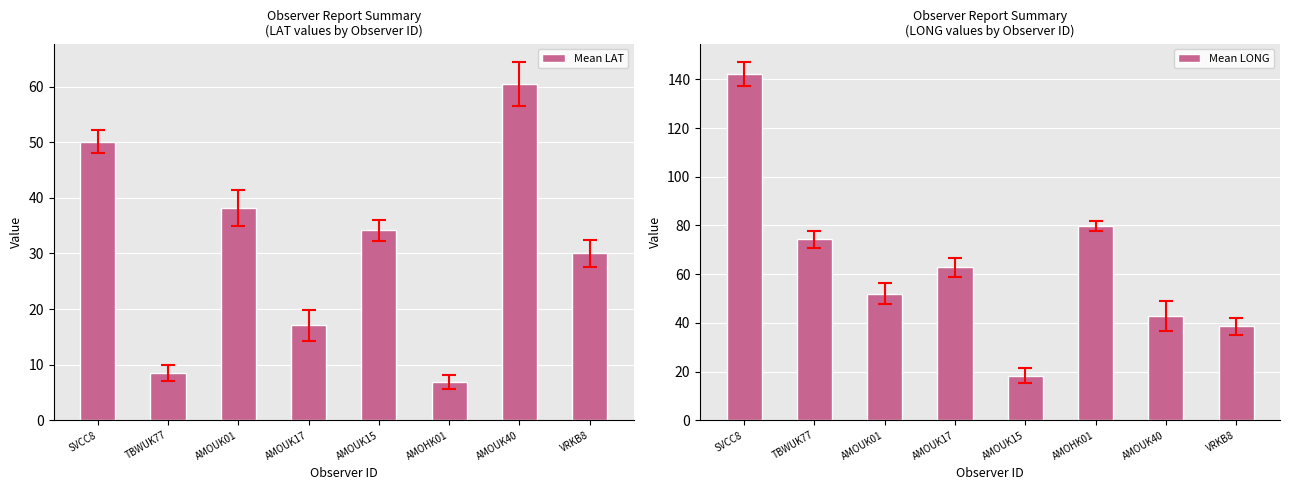

At which label does Mean LAT reach its peak?

AMOUK40